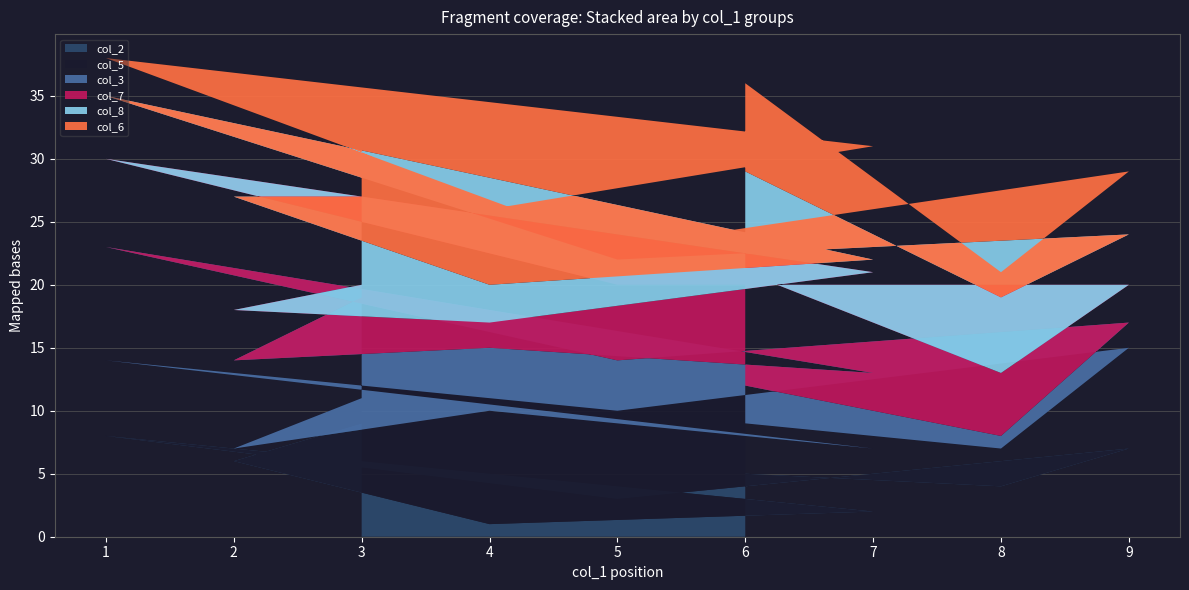

Rank the categories by col_2 value from highest to lowest.

3, 1, 9, 2, 6, 8, 5, 7, 4